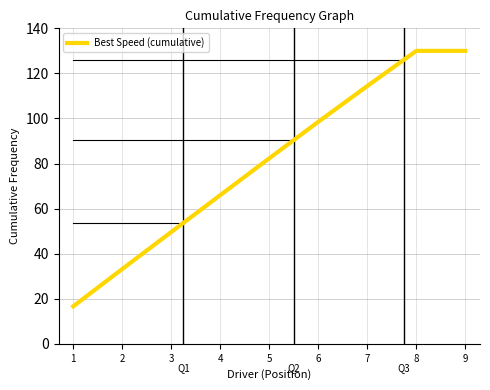

What is the difference between the maximum and minimum values?

113.4